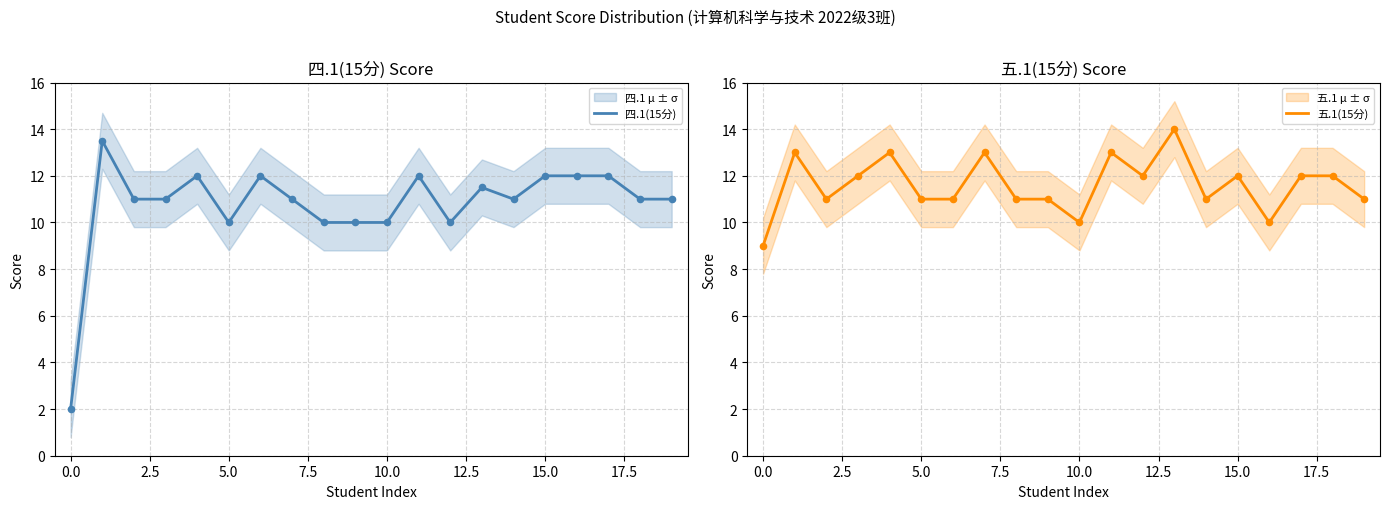

What are all the series names shown in the legend?

四.1(15分), 五.1(15分)